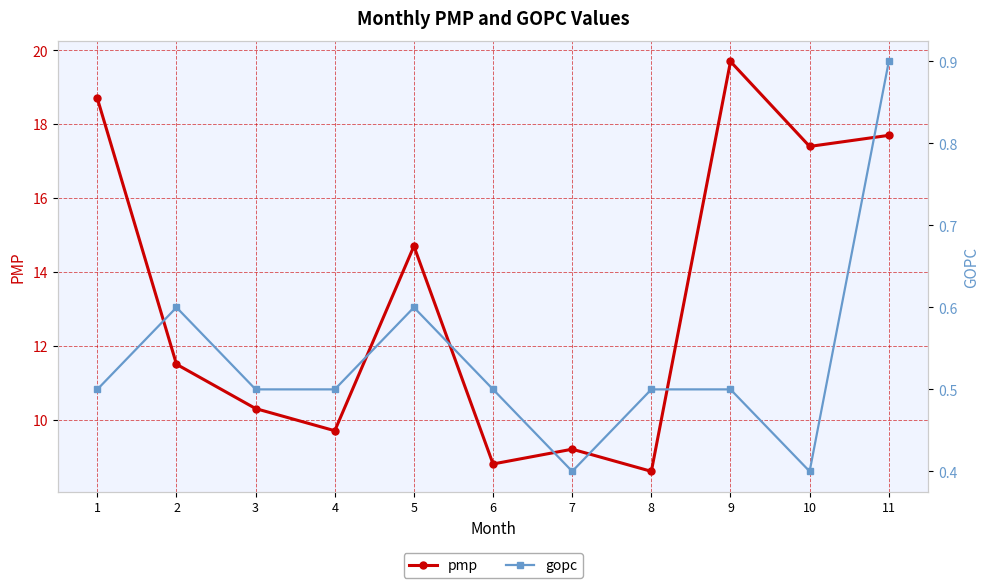

Rank the series by their average value, from lowest to highest.

gopc, pmp